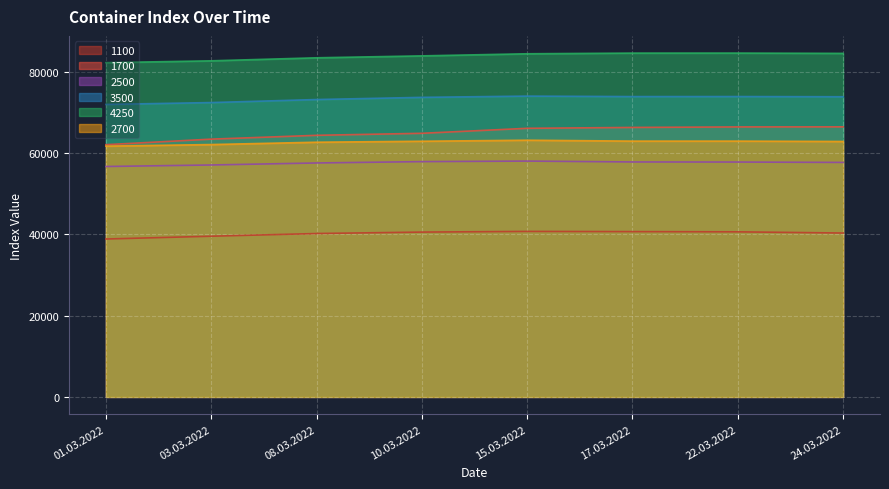

Which series has the largest total across all categories?

4250